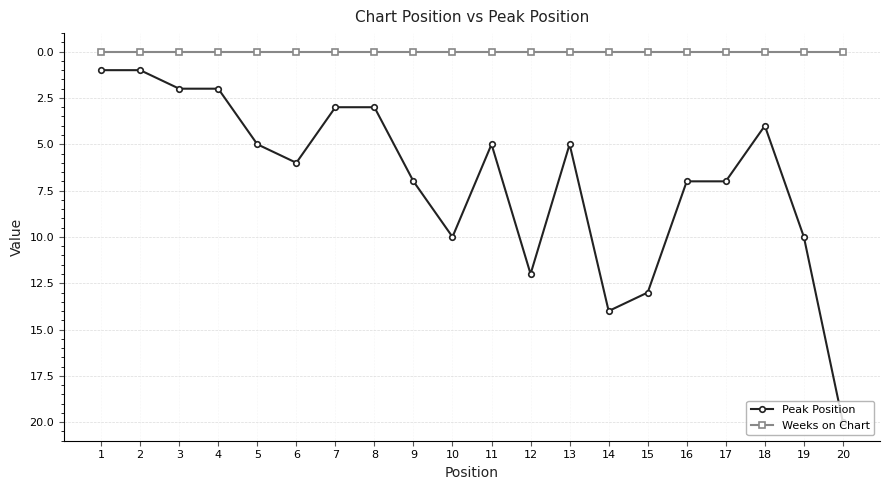

True or false: Peak Position has more than 1 points higher than both neighbors.

True